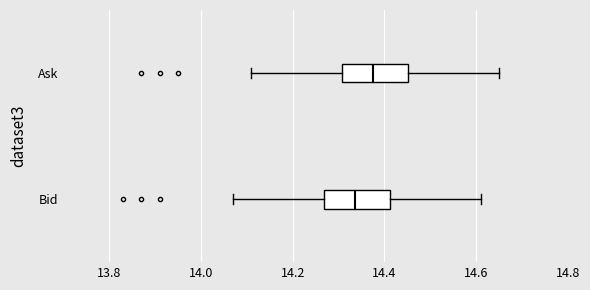

Reading bottom to top, read every box against the x-axis: the position of its median line, the range the box covers, and the ends of its whiskers. The values are not printed on the chart, so give them approximately, as read against the axis.

Bid: median 14.34, box 14.26 to 14.42, whiskers 14.08 to 14.62
Ask: median 14.38, box 14.30 to 14.46, whiskers 14.12 to 14.66